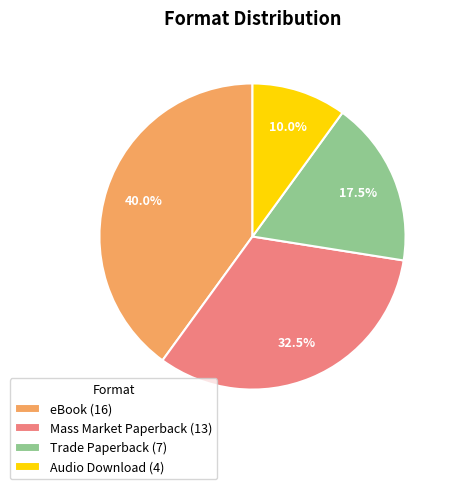

What is the smallest slice in the pie chart?

Audio Download (4)